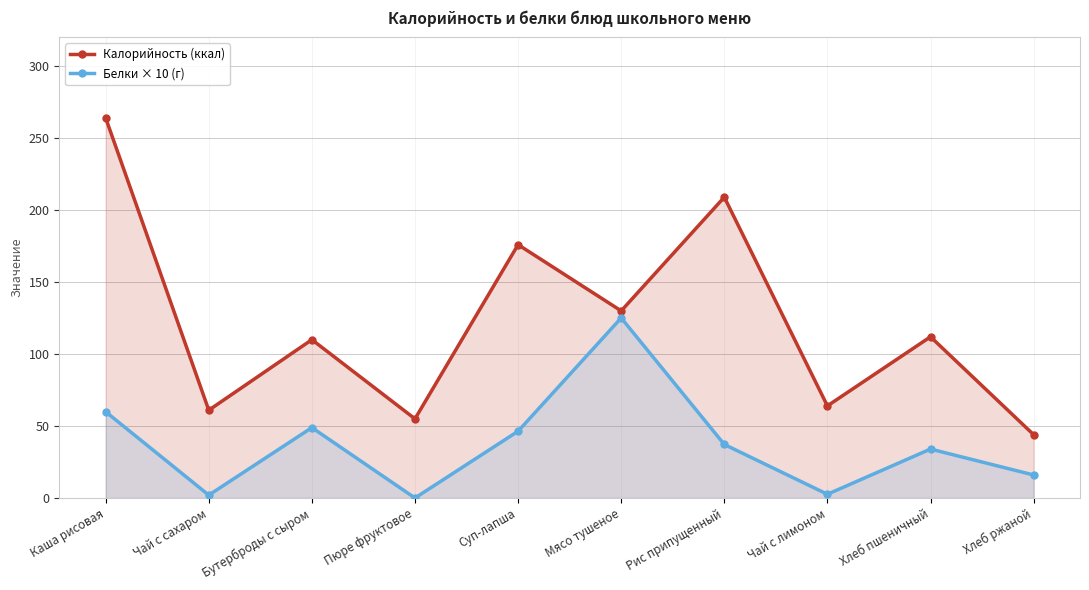

Rank the categories by Калорийность (ккал) value from highest to lowest.

Каша рисовая, Рис припущенный, Суп-лапша, Мясо тушеное, Хлеб пшеничный, Бутерброды с сыром, Чай с лимоном, Чай с сахаром, Пюре фруктовое, Хлеб ржаной